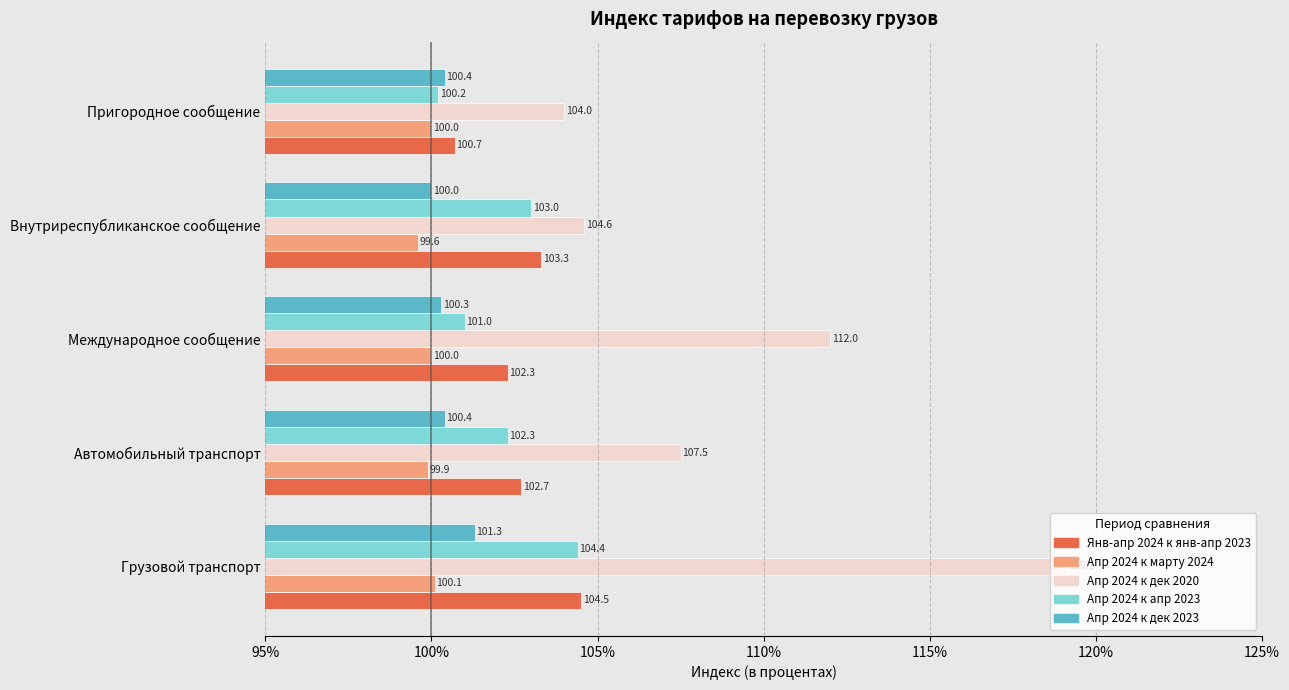

What is the difference between the maximum and minimum values in the Апр 2024 к дек 2023 series?

1.3